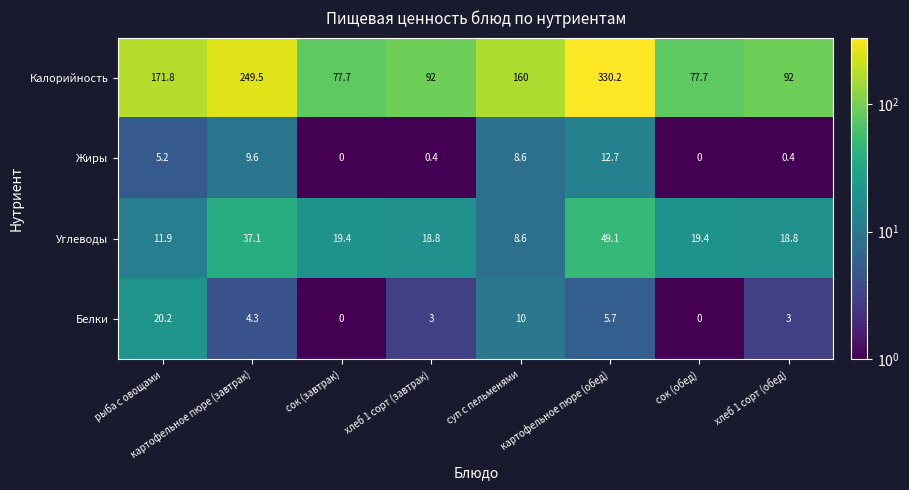

True or false: Жиры has a value of 0.0 at сок (обед).

True